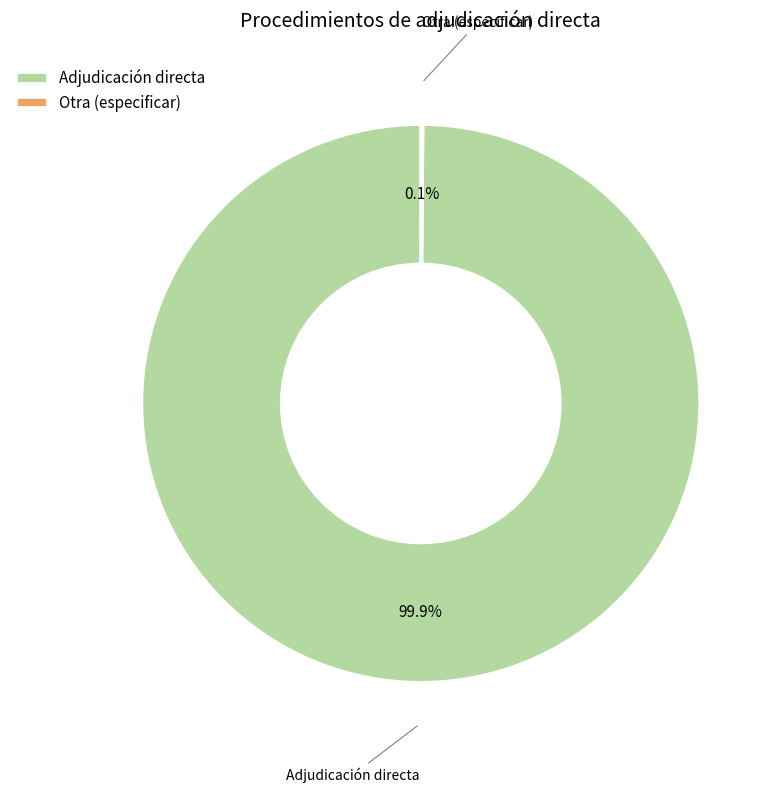

Does any single category account for the majority?

Yes